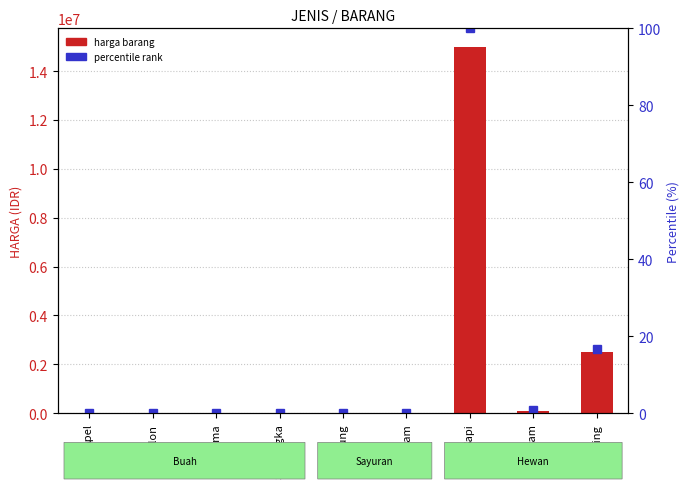

True or false: harga barang has a value of 2500000.0 at Kambing.

True